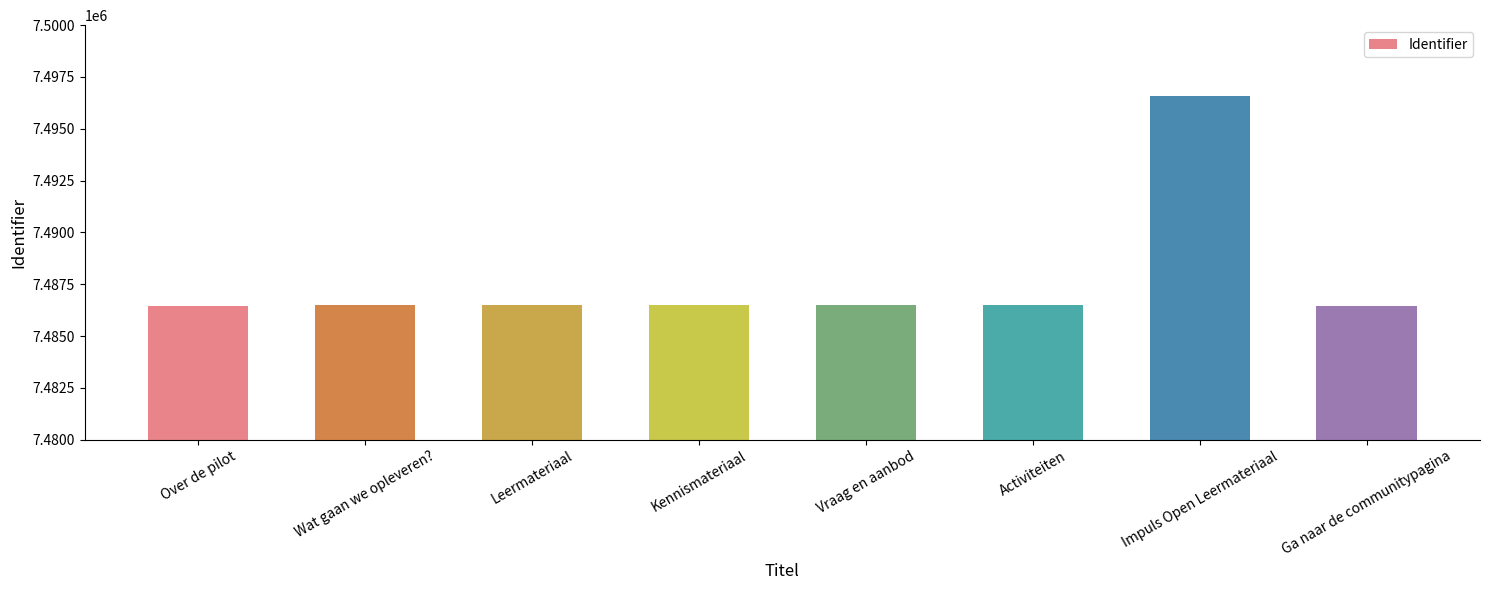

True or false: the data shows 4368558 at Ga naar de communitypagina.

False